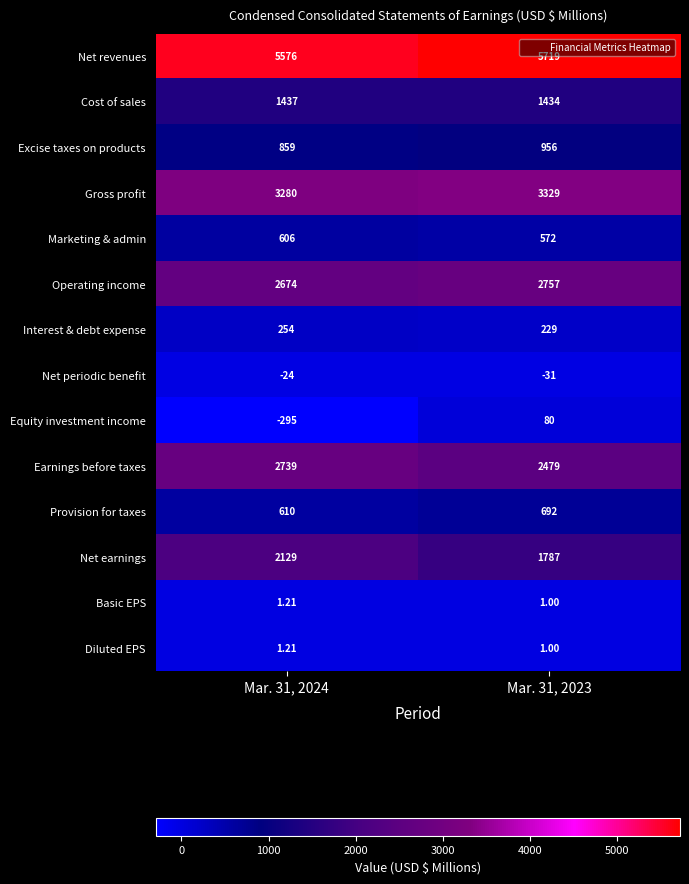

Between Mar. 31, 2024 and Mar. 31, 2023, which series saw the biggest shift?

Equity investment income